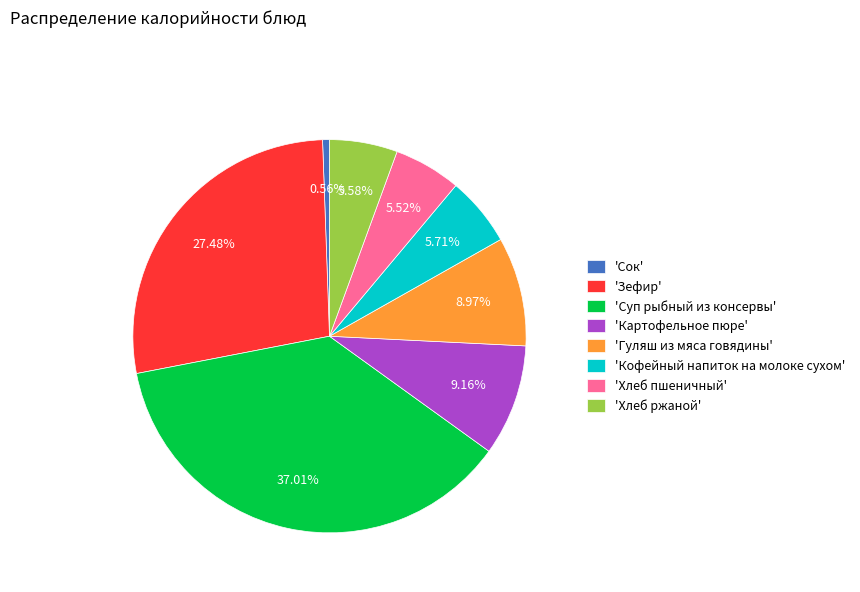

What is the smallest slice in the pie chart?

'Сок'